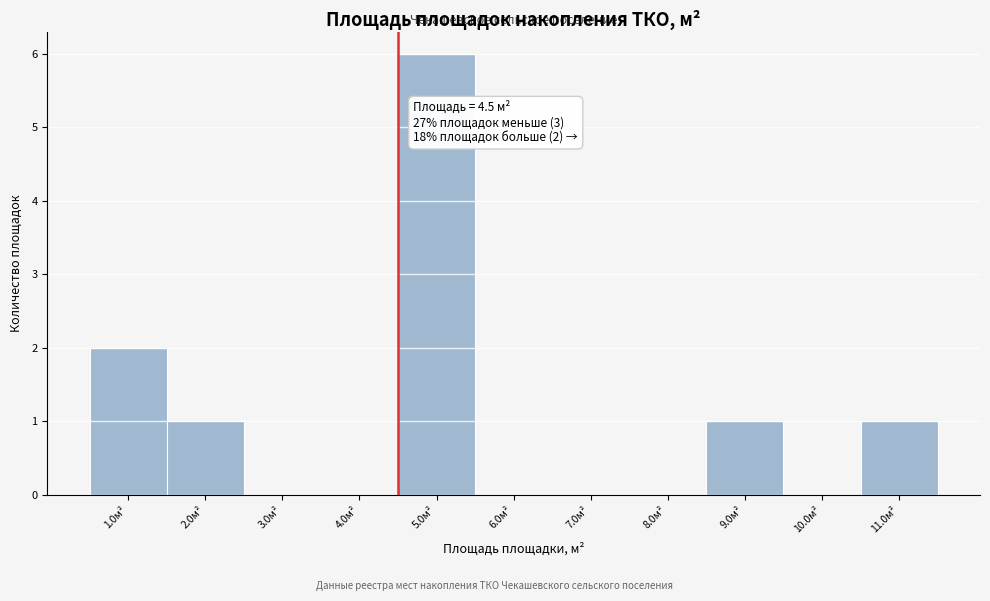

Which range on the x-axis has the tallest bar?

4.5 to 5.5